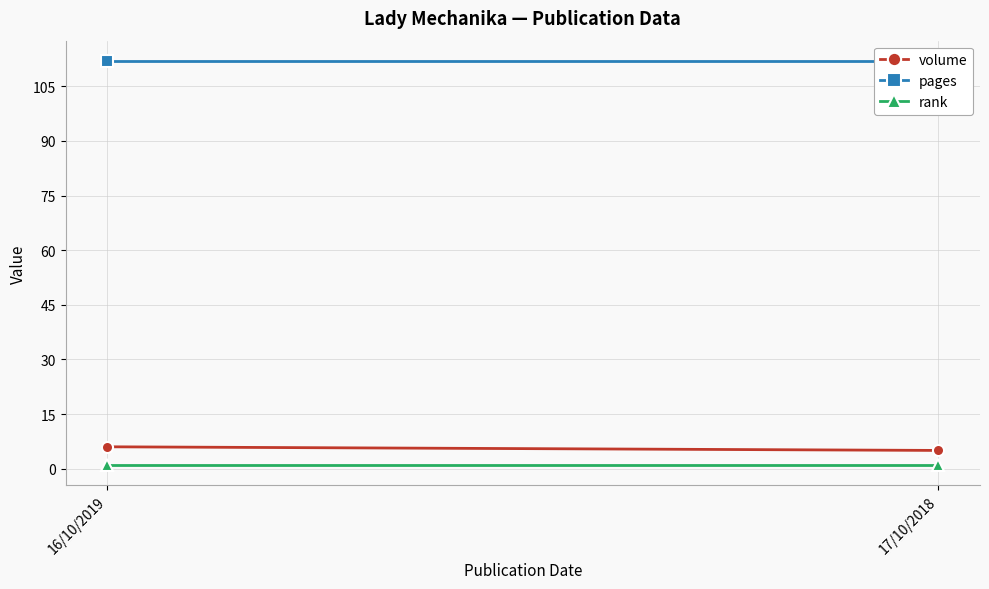

Between 16/10/2019 and 17/10/2018, which is larger?

16/10/2019